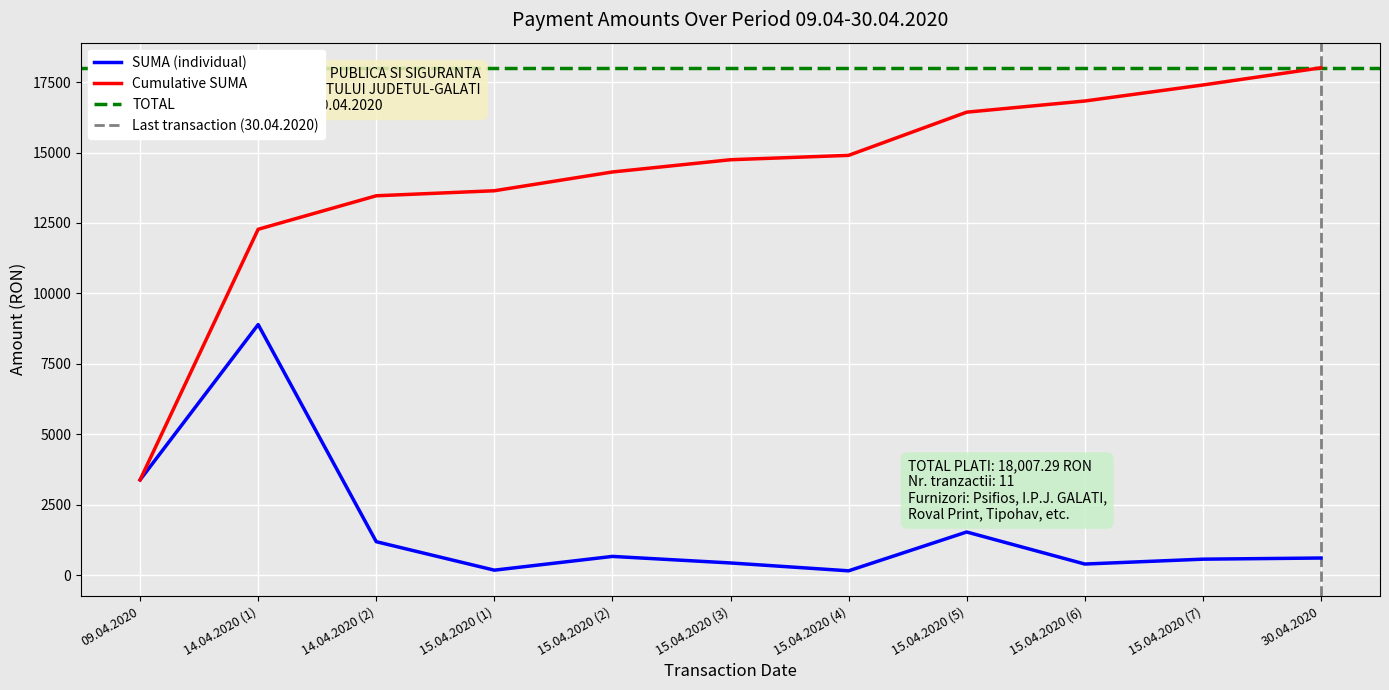

Rank the categories by value from highest to lowest.

14.04.2020 (1), 09.04.2020, 15.04.2020 (5), 14.04.2020 (2), 15.04.2020 (2), 30.04.2020, 15.04.2020 (7), 15.04.2020 (3), 15.04.2020 (6), 15.04.2020 (1), 15.04.2020 (4)